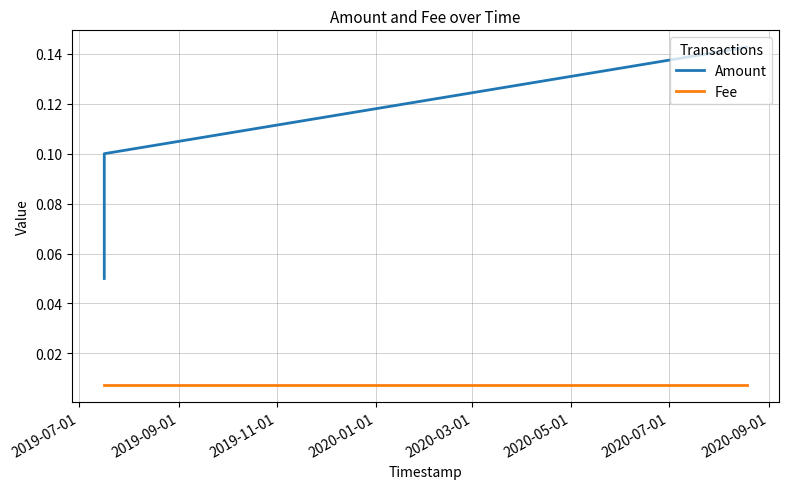

Which series has the widest spread of values?

Amount